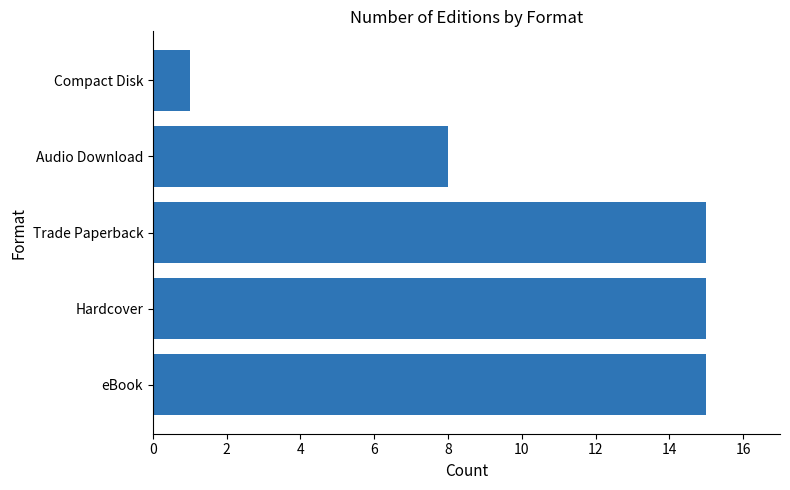

Which has a higher value, Compact Disk or eBook?

eBook